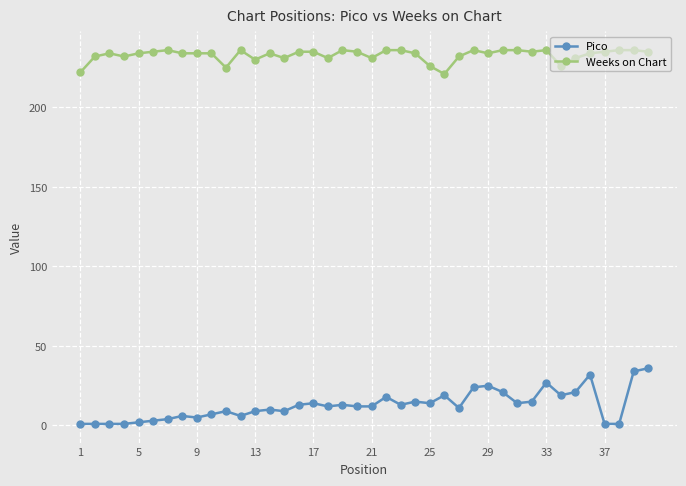

List the series in order of their peak value, highest first.

Weeks on Chart, Pico